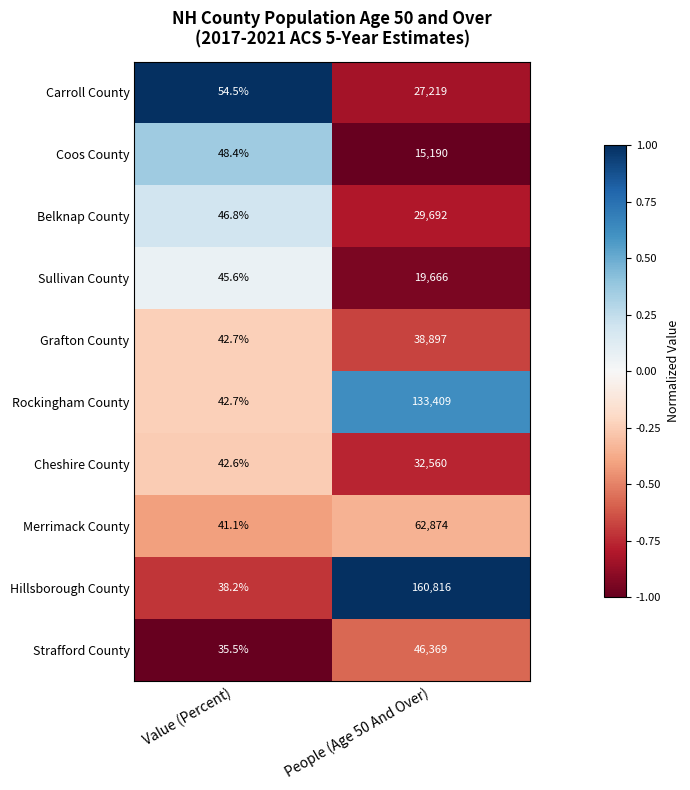

The Hillsborough County series shows 13.7 at Value (Percent). True or false?

False